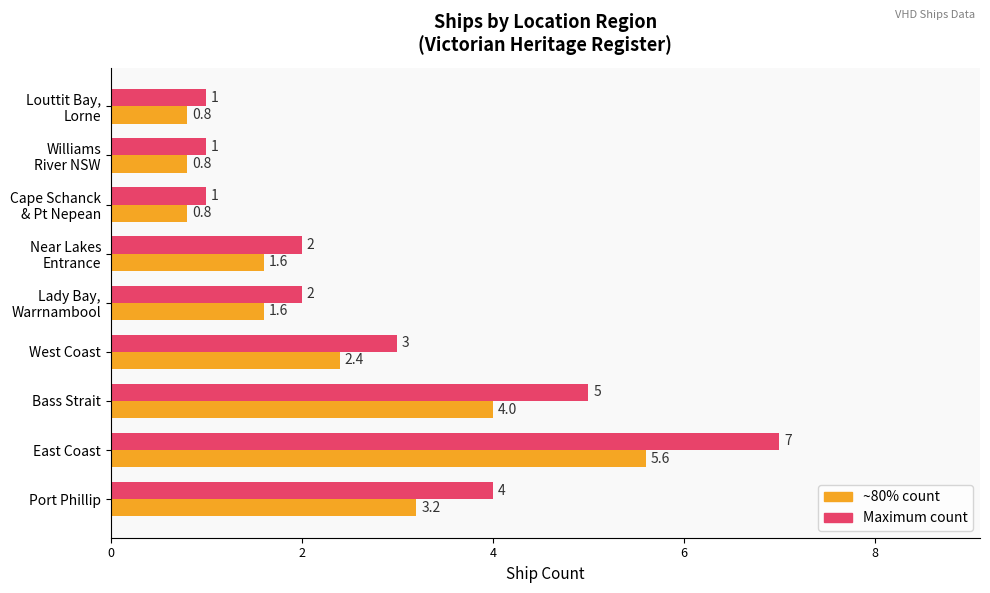

Is the value of Maximum count at Bass Strait greater than the value of ~80% count at Bass Strait?

Yes